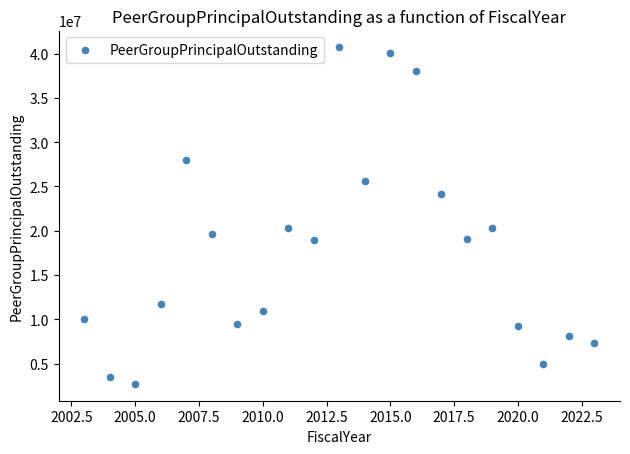

What is the range of X values (max minus min)?

20.0